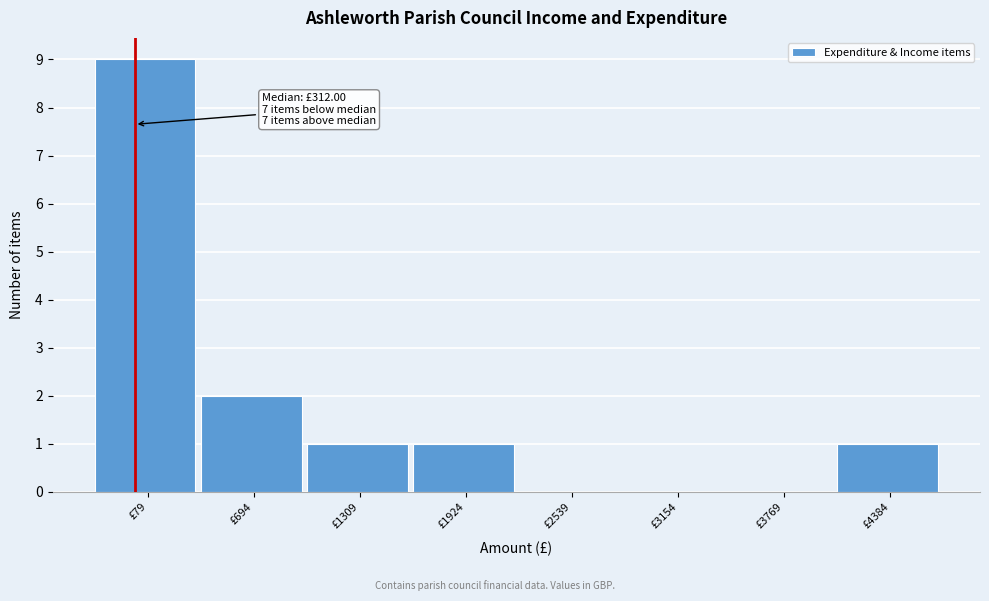

Reading left to right, list all the values displayed in this chart.

£79=9	£694=2	£1309=1	£1924=1	£2539=0	£3154=0	£3769=0	£4384=1